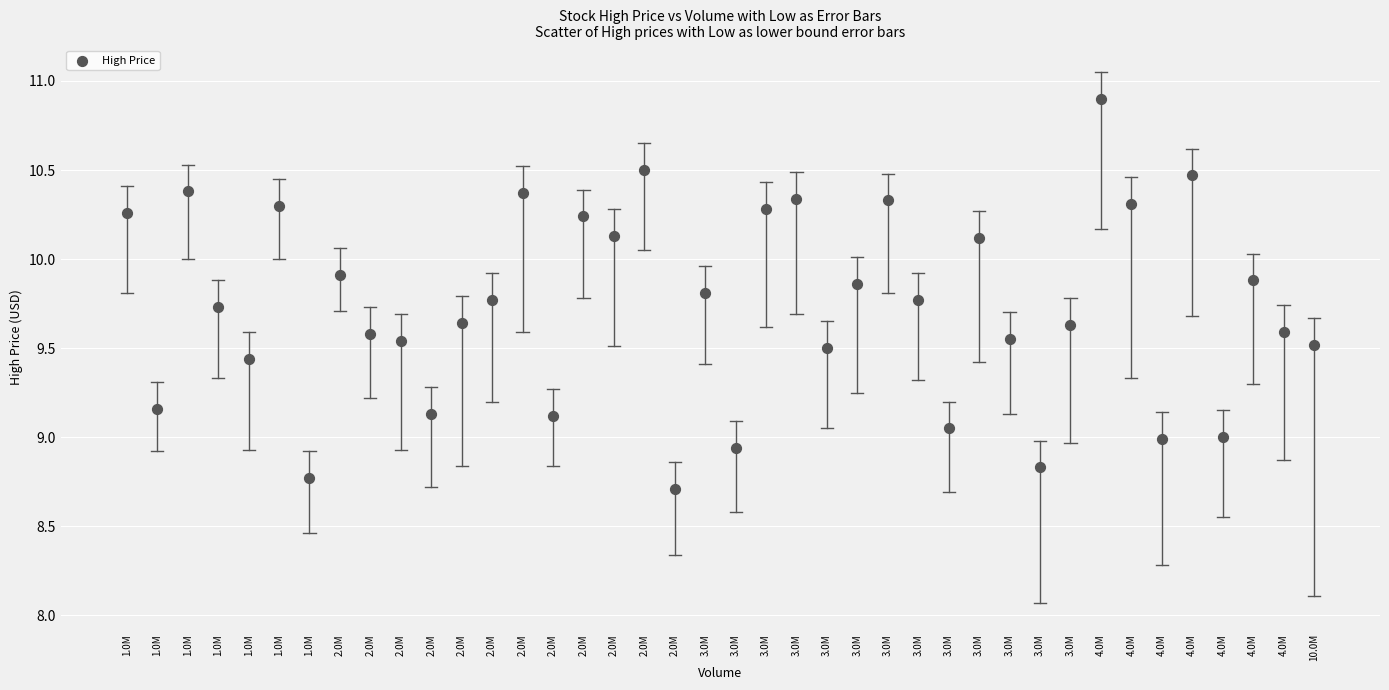

What is the range of Y values (max minus min)?

2.2